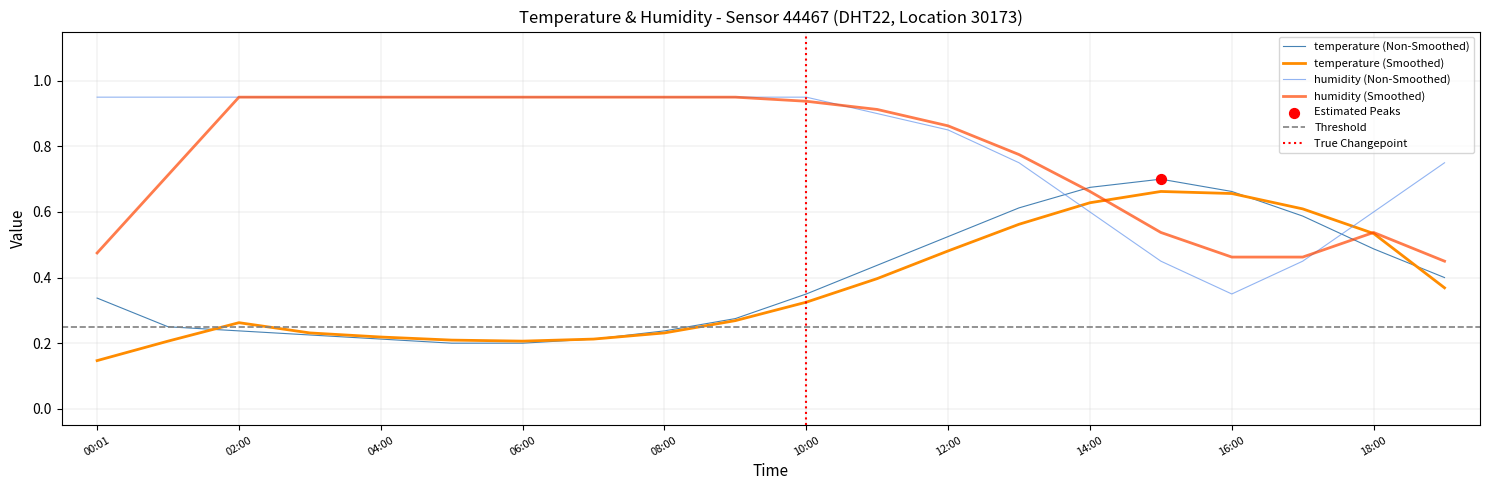

Which series has the largest total across all categories?

humidity